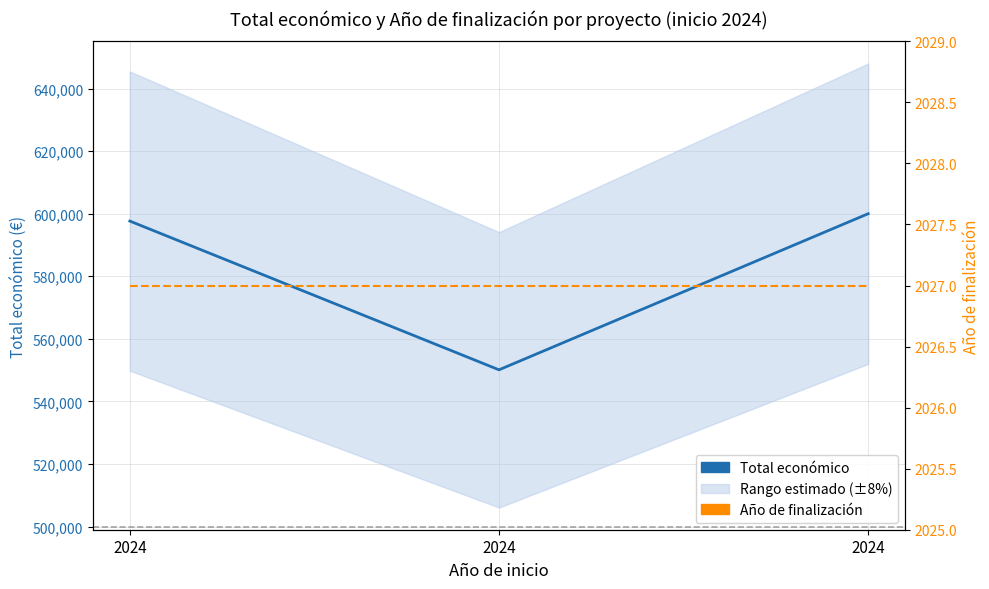

Reading left to right, transcribe all the data shown in this chart.

Total económico: 2024=597651	2024=550111	2024=600000
Año de finalización: 2024=2027	2024=2027	2024=2027